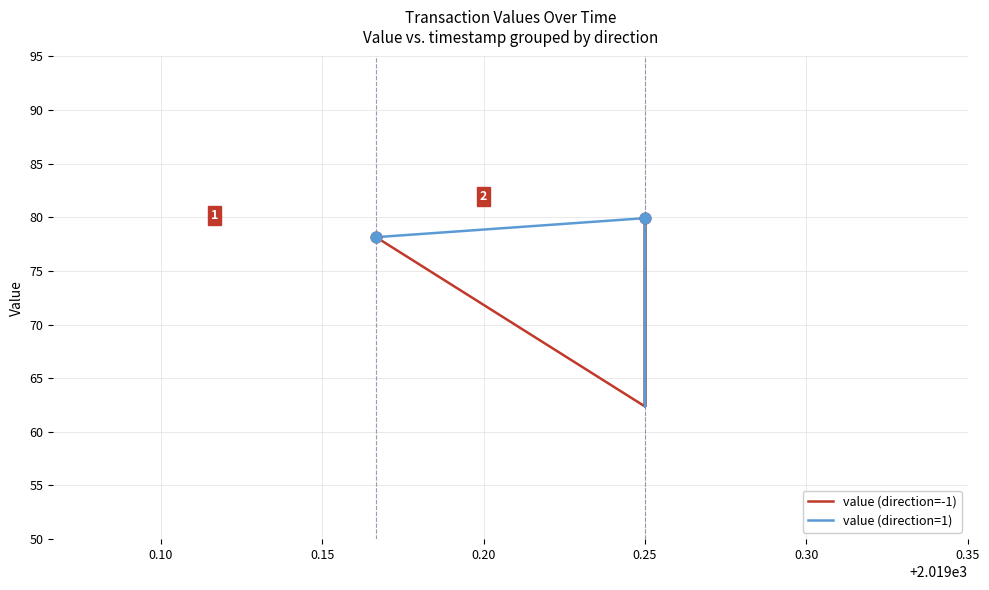

Which series reaches the minimum Y coordinate?

value (direction=-1)